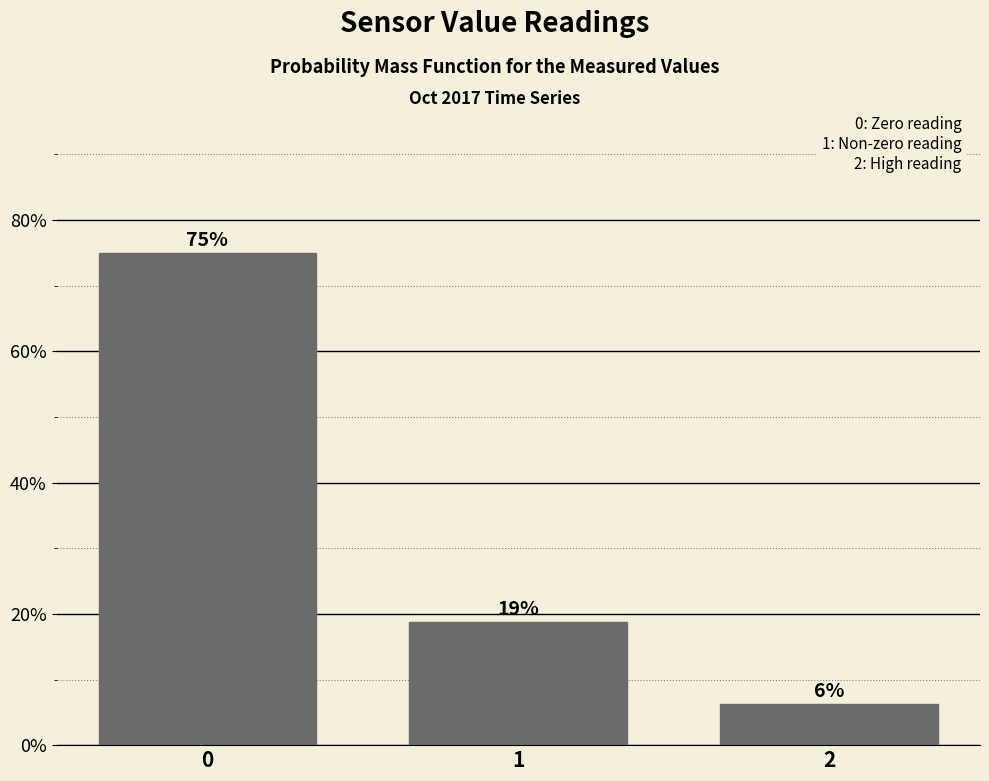

Does the chart contain any negative values?

No